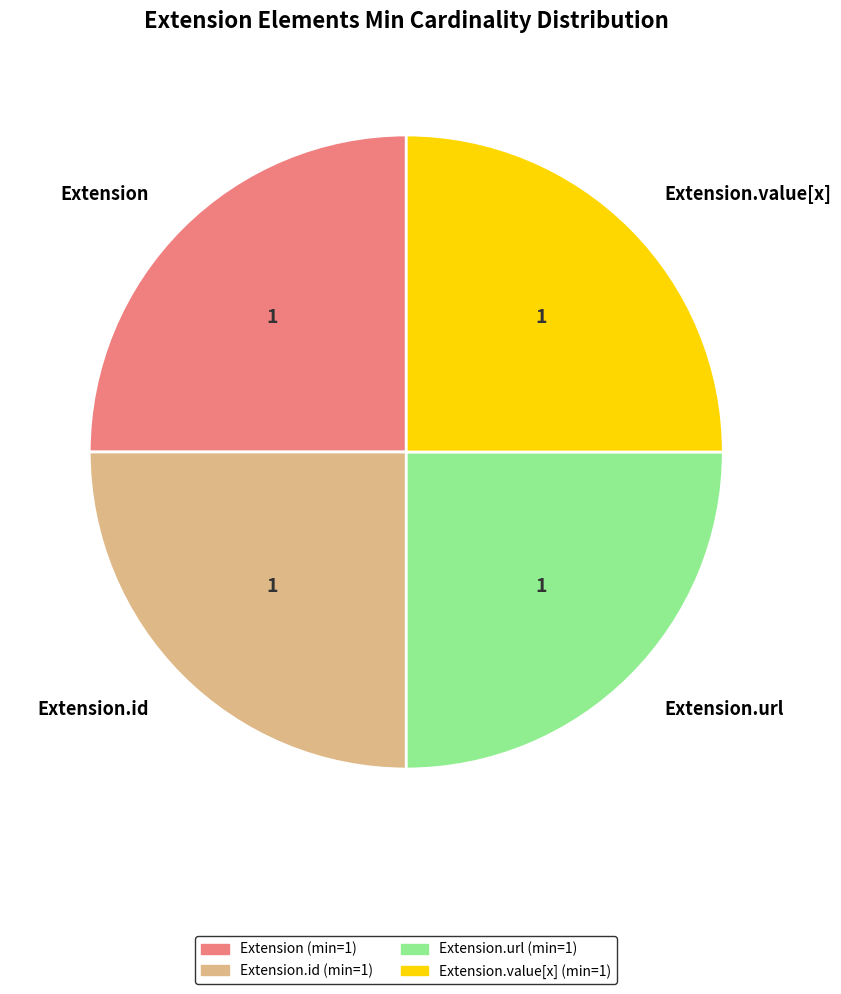

How many slices are in this pie chart?

4